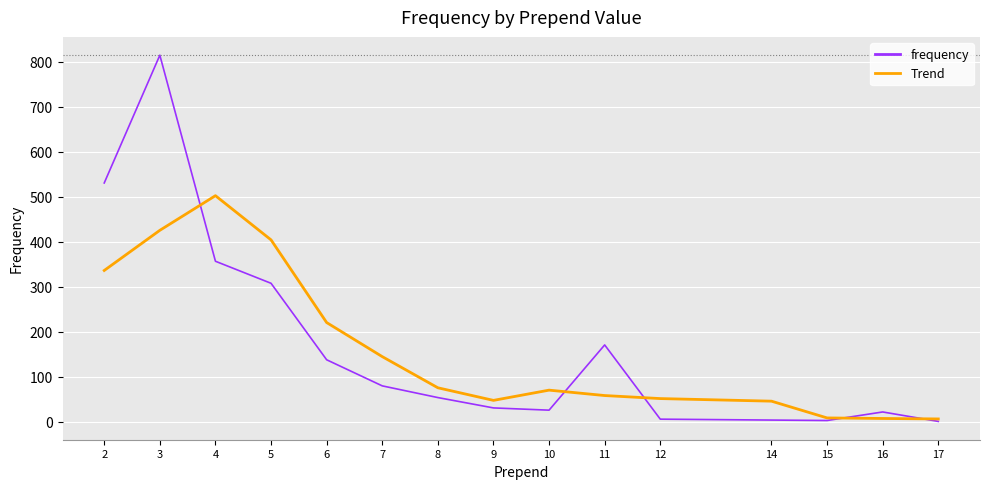

What is the spread (max minus min) of values at 7?

65.0